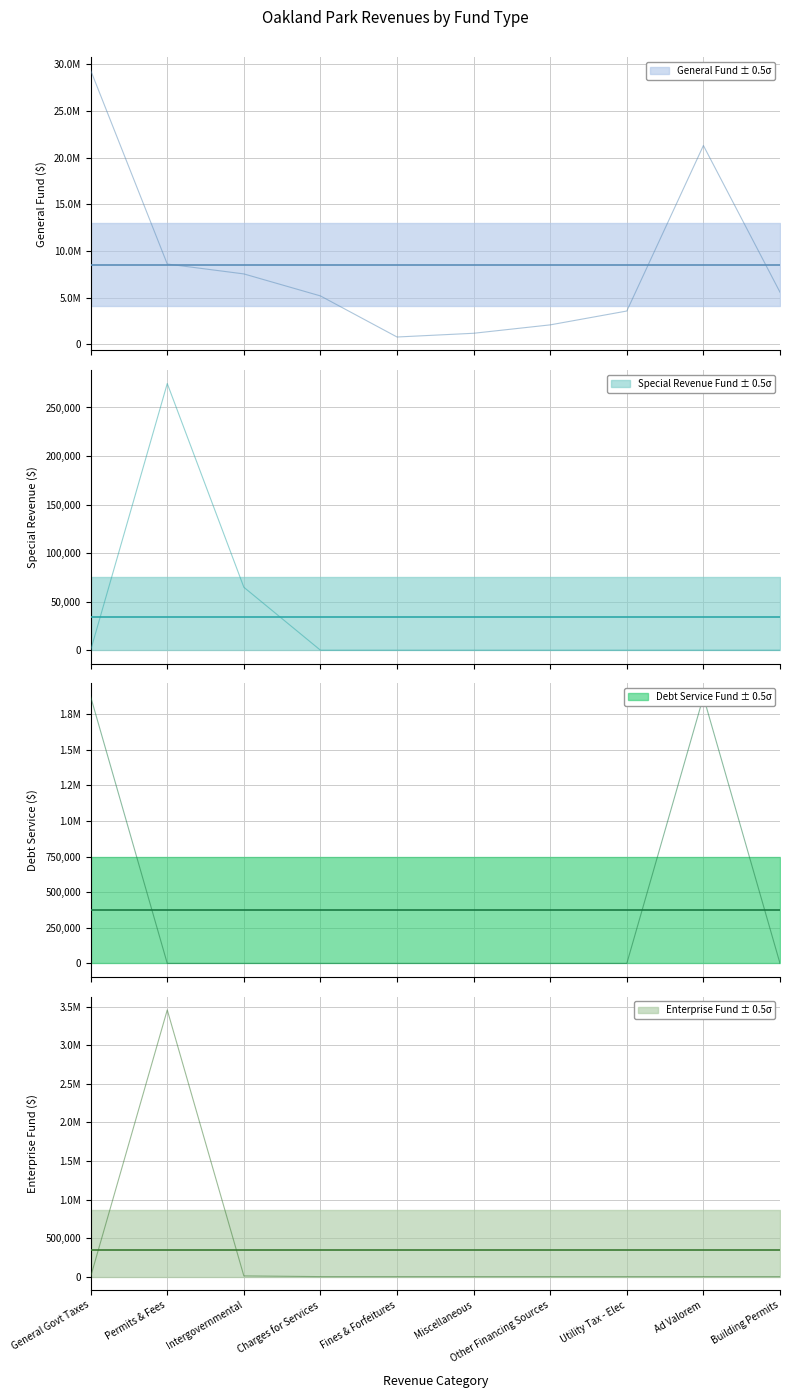

True or false: special_revenue has more than 2 interior local peaks.

False